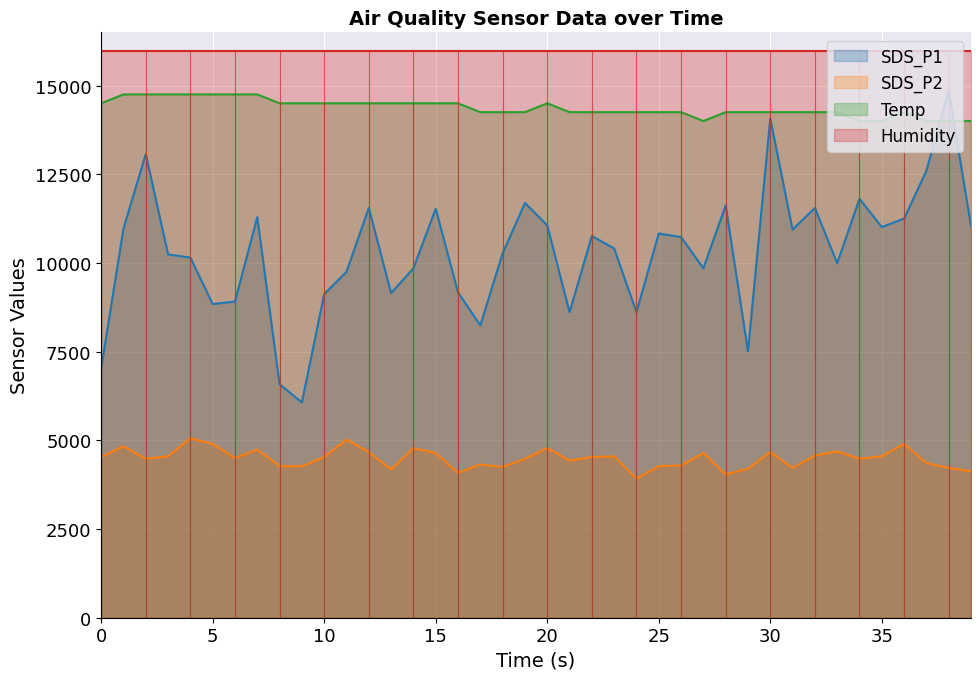

True or false: Humidity and SDS_P1 intersect in this chart.

False